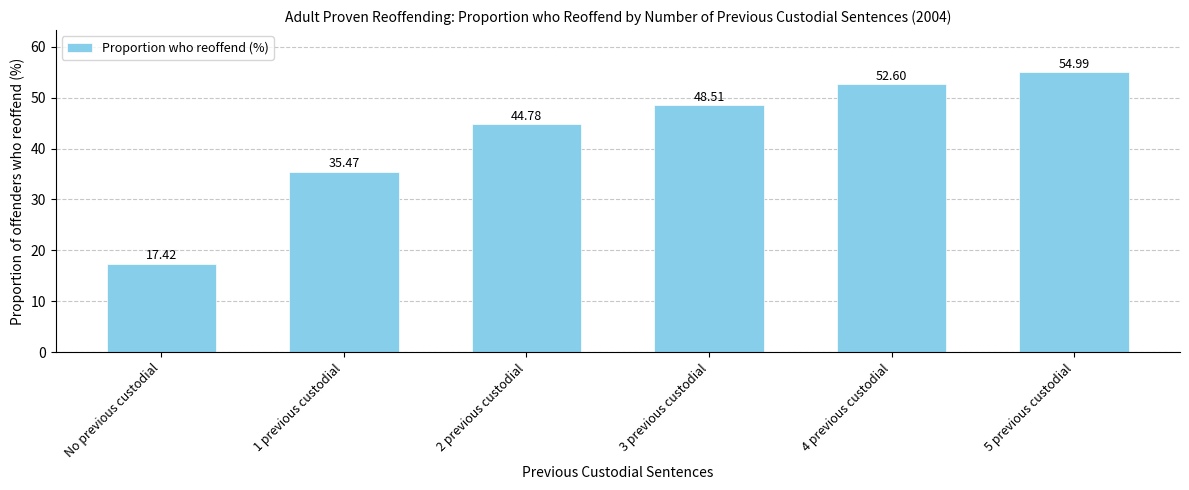

What is the label of the 5th bar from the left?

4 previous custodial